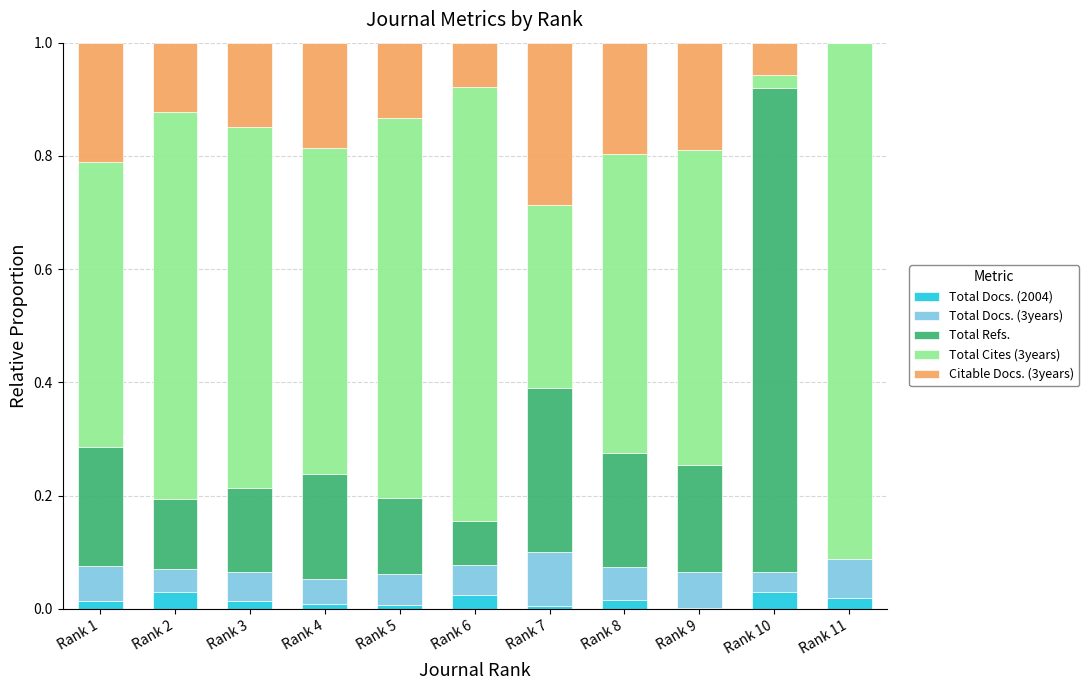

What is the total value across all series at Rank 2?

1.0